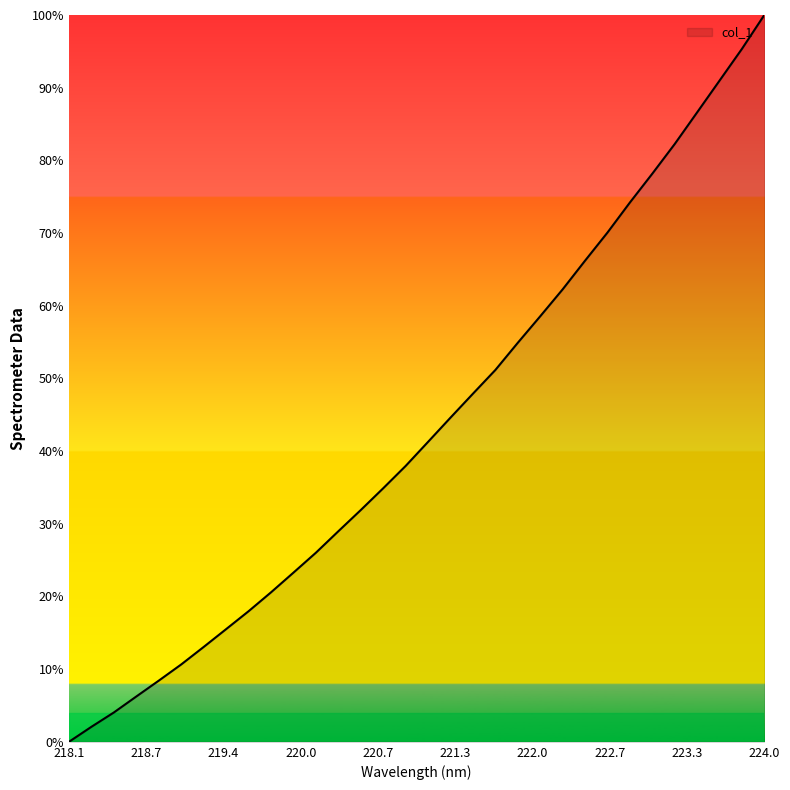

How many values are above zero?

31